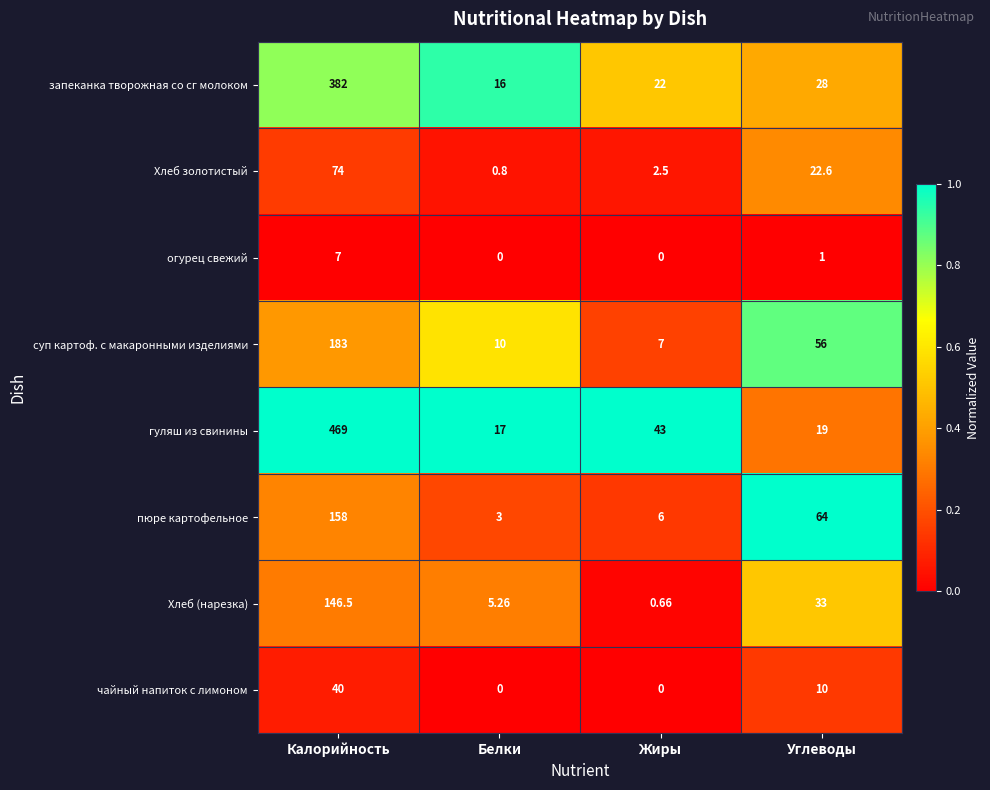

Rank the categories by Хлеб (нарезка) value from lowest to highest.

Жиры, Белки, Углеводы, Калорийность